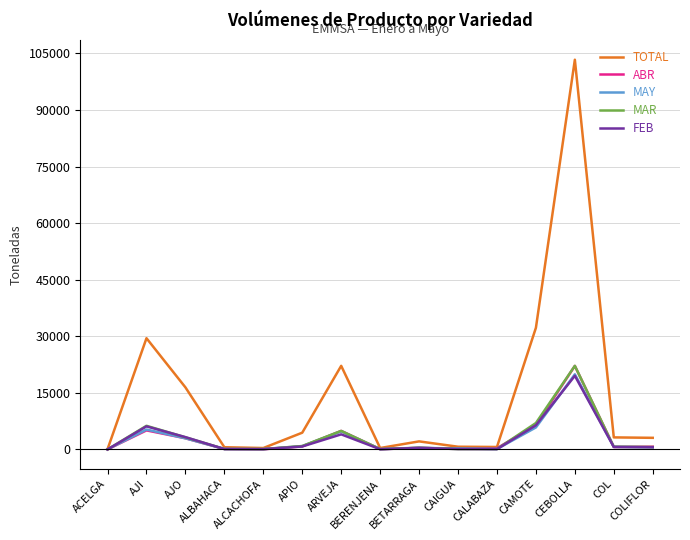

Where is the first local maximum for ABR?

AJI